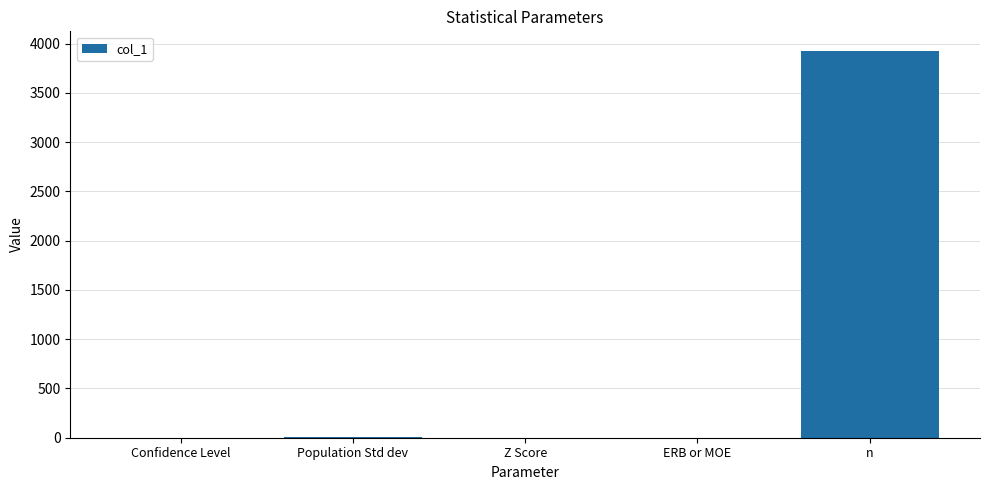

Is it true that the value at Confidence Level is 0.9?

True